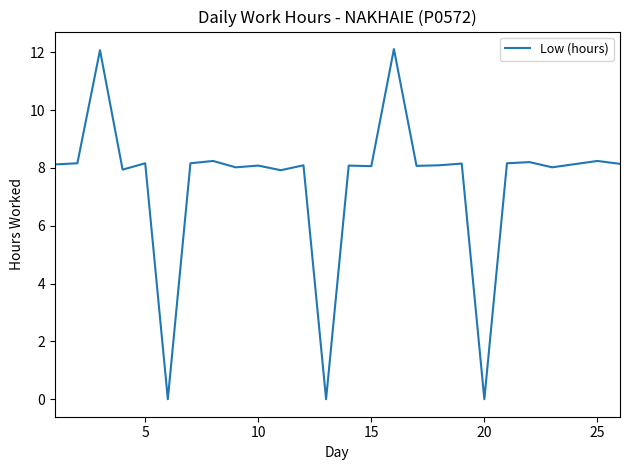

What is the maximum value shown in the chart?

12.1